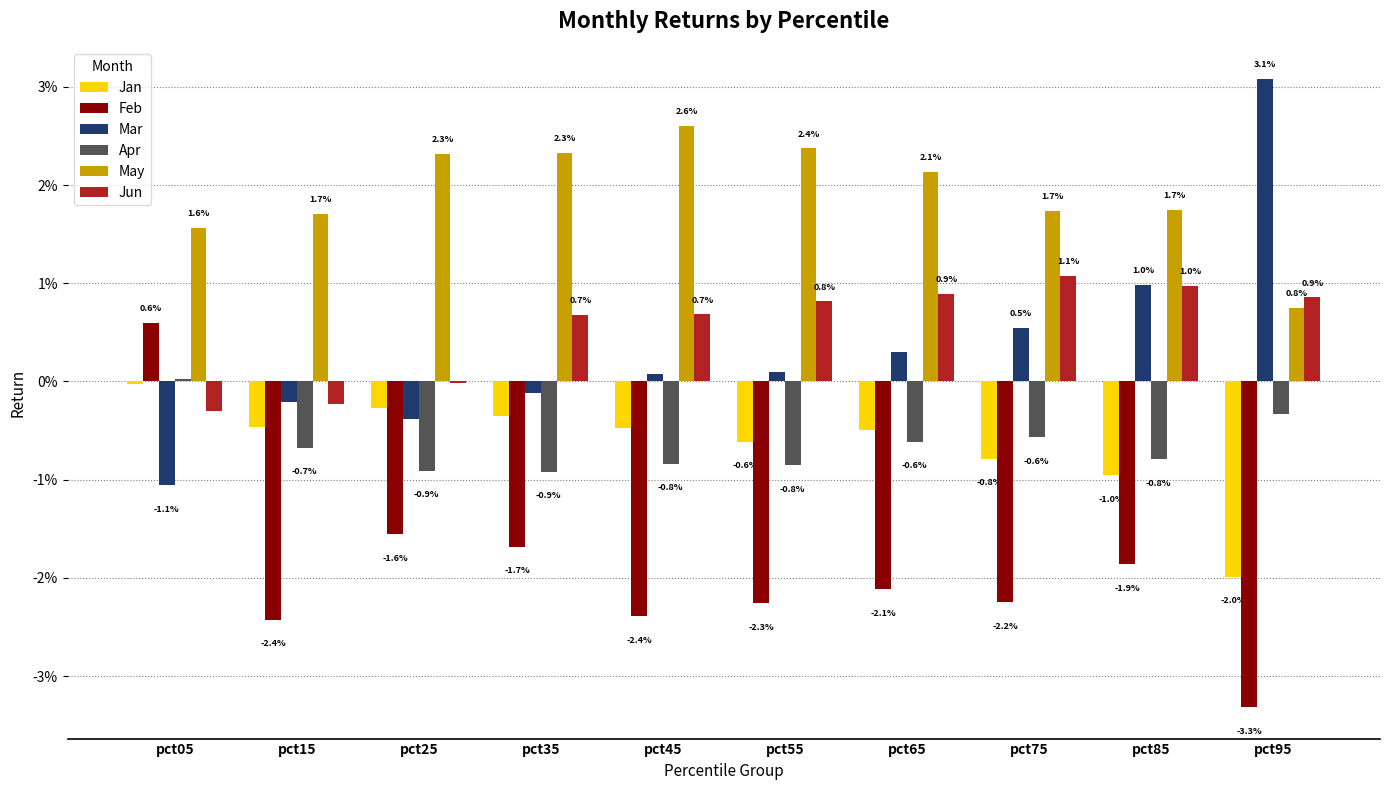

Which series changed the most between pct05 and pct35?

Feb